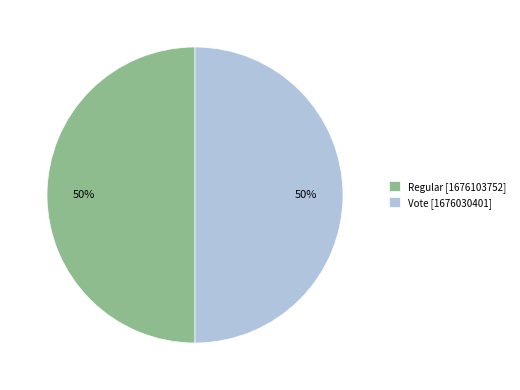

What is the ratio of the value at Regular [1676103752] to the value at Vote [1676030401]?

1.0